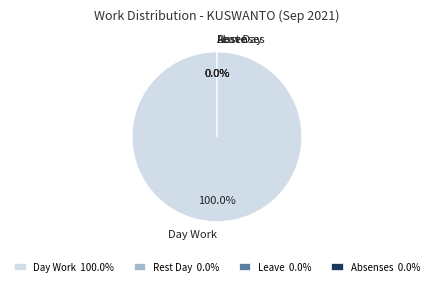

Count the number of slices in the pie.

4